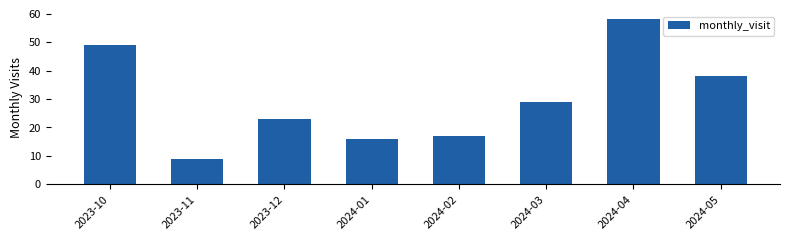

Which label corresponds to the smallest value in the chart?

2023-11